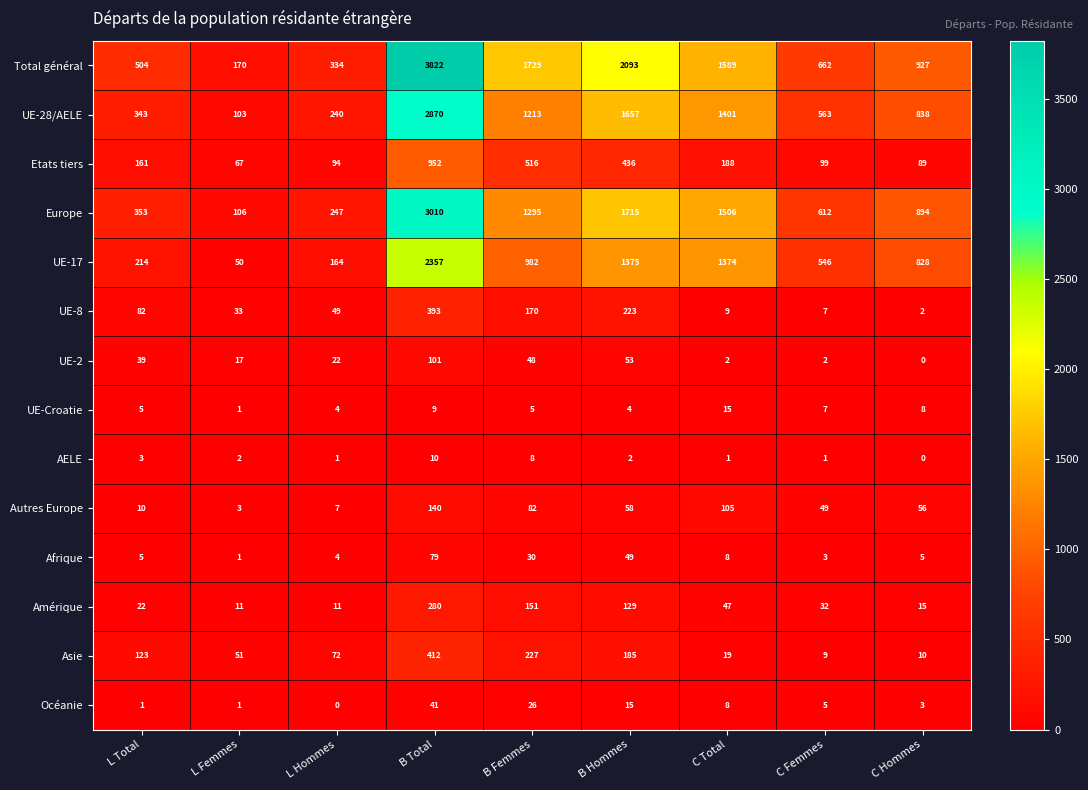

At which label is Autres Europe closest to 71?

B Femmes